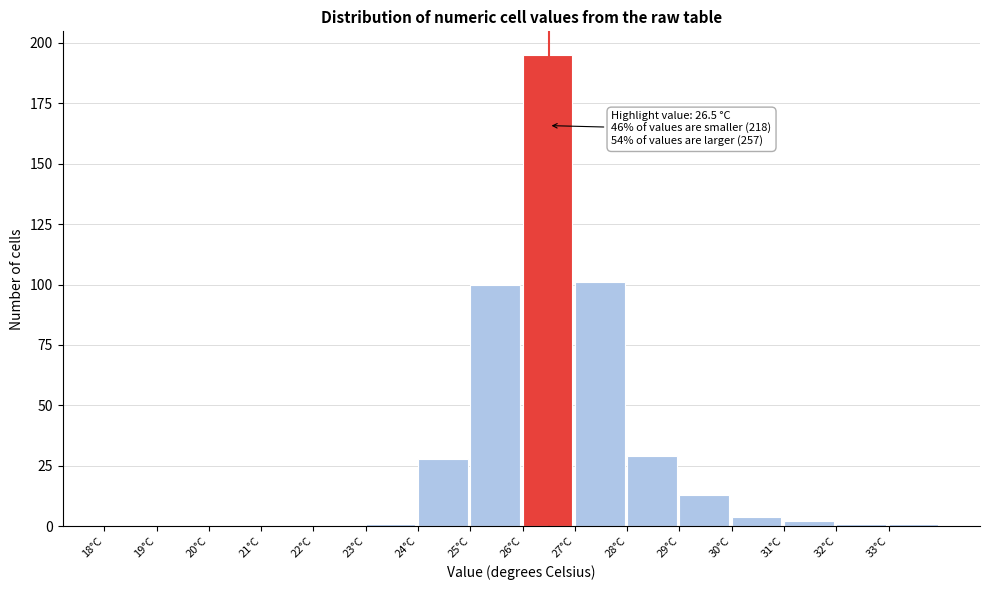

Over which range of the x-axis is the bar tallest?

26 to 27